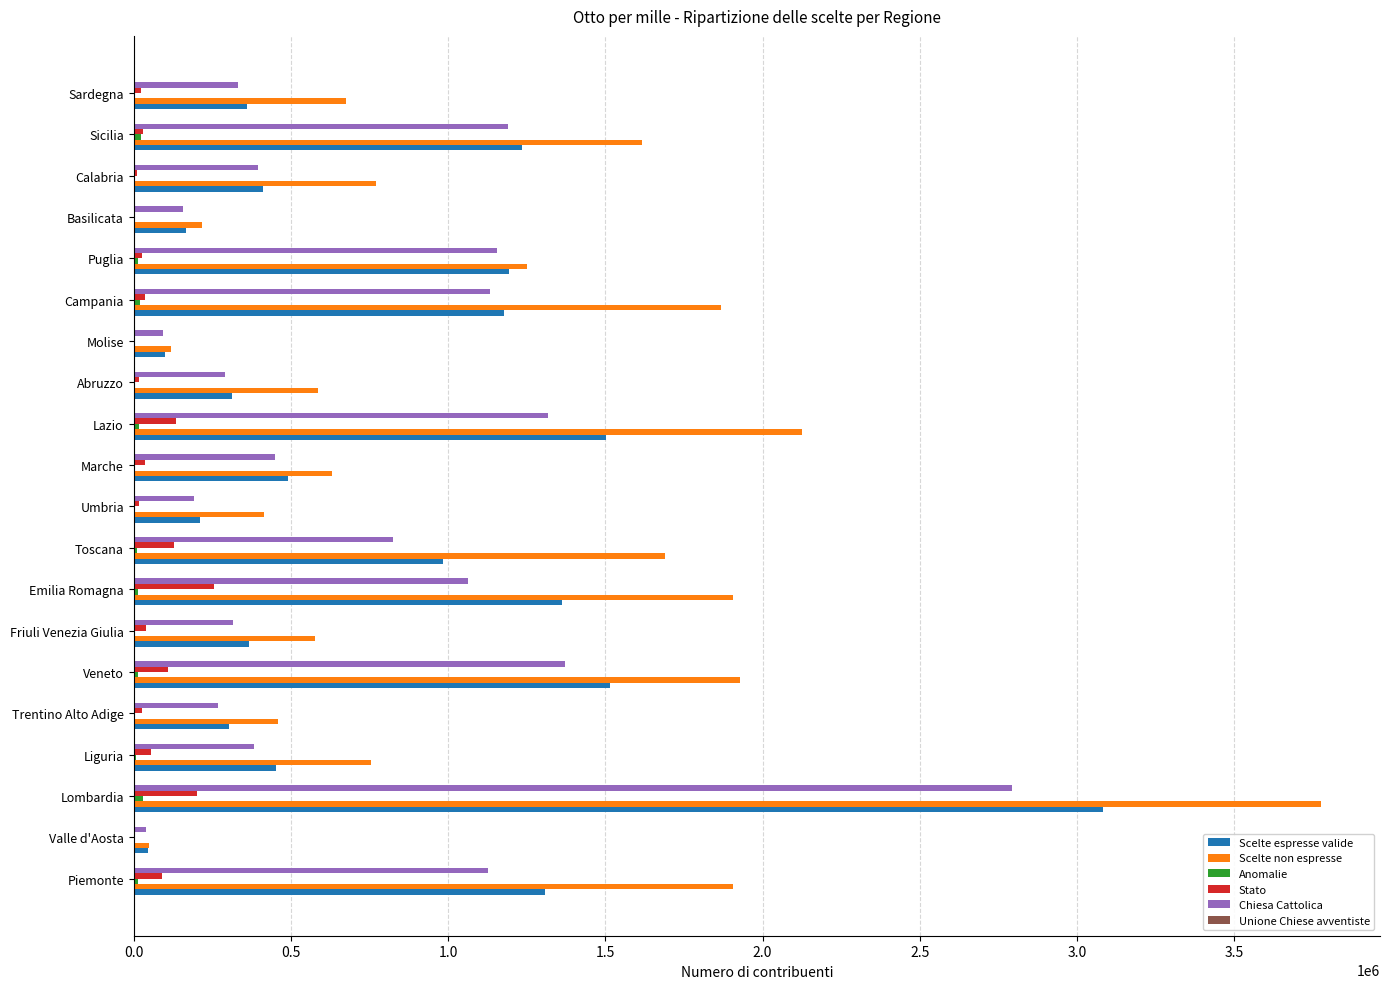

What is the average value of the Scelte espresse valide series?

829086